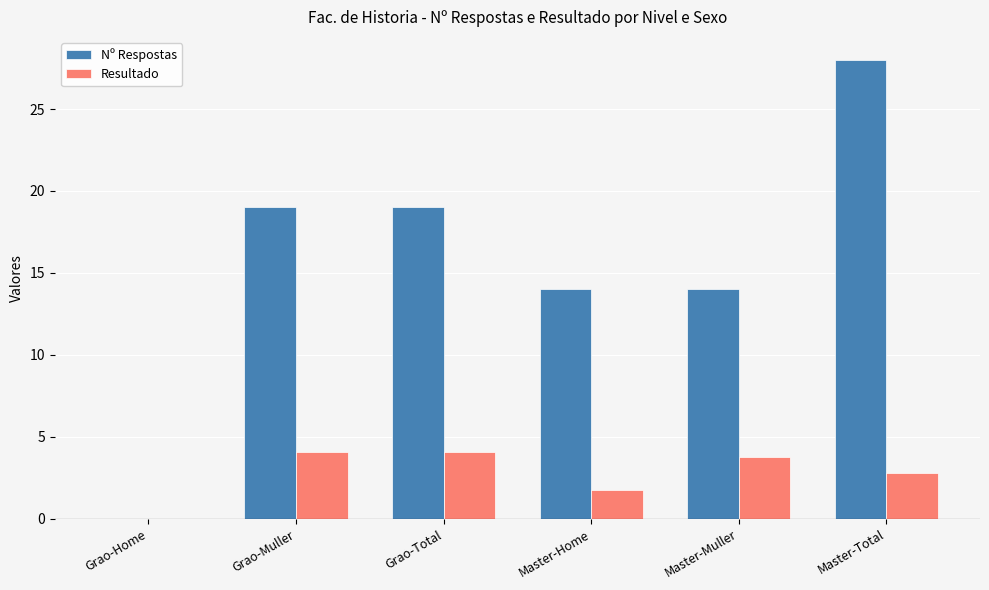

Reading left to right, transcribe all the data shown in this chart.

Nº Respostas: 0.0	19.0	19.0	14.0	14.0	28.0
Resultado: 0.0	4.1	4.1	1.8	3.8	2.8